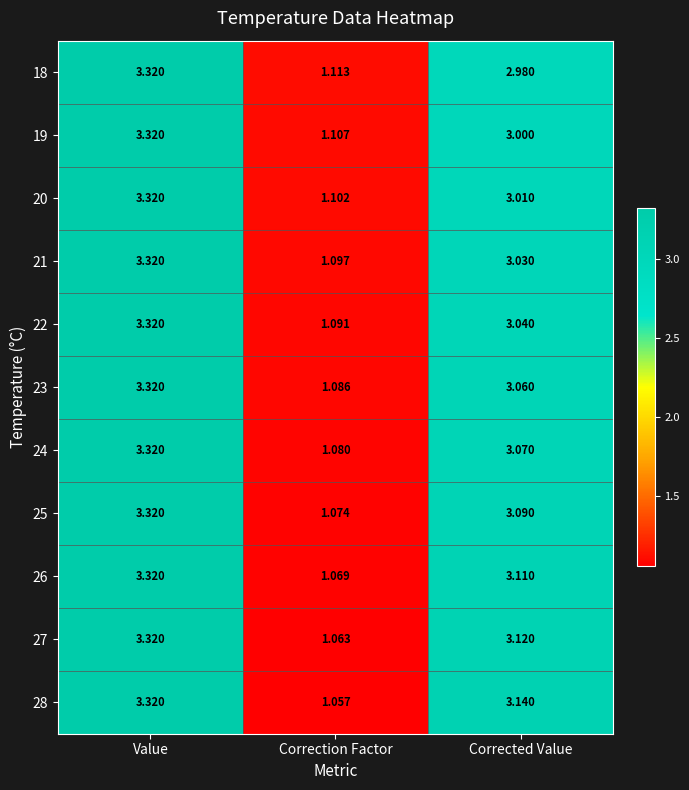

Which category has the highest value across all series?

Value